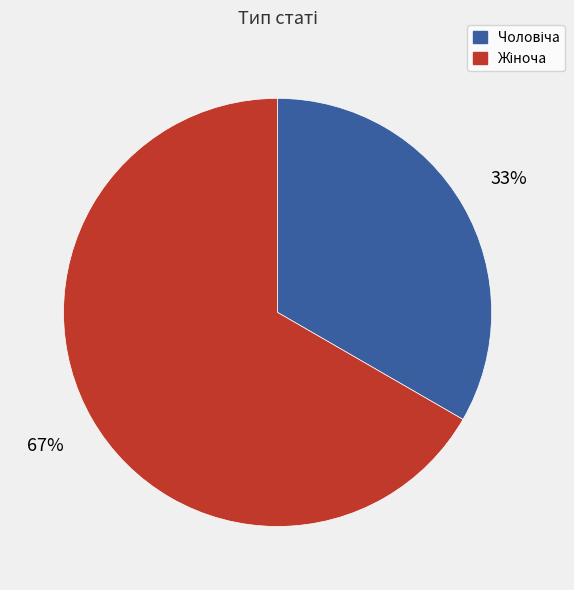

Does any single category account for the majority?

Yes